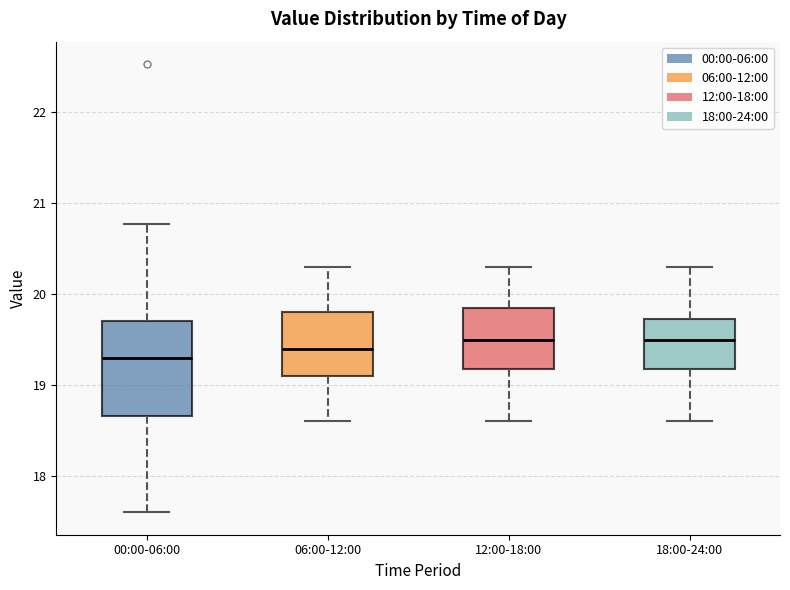

Reading left to right, read every box against the y-axis: the position of its median line, the range the box covers, and the ends of its whiskers. The values are not printed on the chart, so give them approximately, as read against the axis.

00:00-06:00: median 19.3, box 18.7 to 19.7, whiskers 17.6 to 20.8
06:00-12:00: median 19.4, box 19.1 to 19.8, whiskers 18.6 to 20.3
12:00-18:00: median 19.5, box 19.2 to 19.9, whiskers 18.6 to 20.3
18:00-24:00: median 19.5, box 19.2 to 19.7, whiskers 18.6 to 20.3